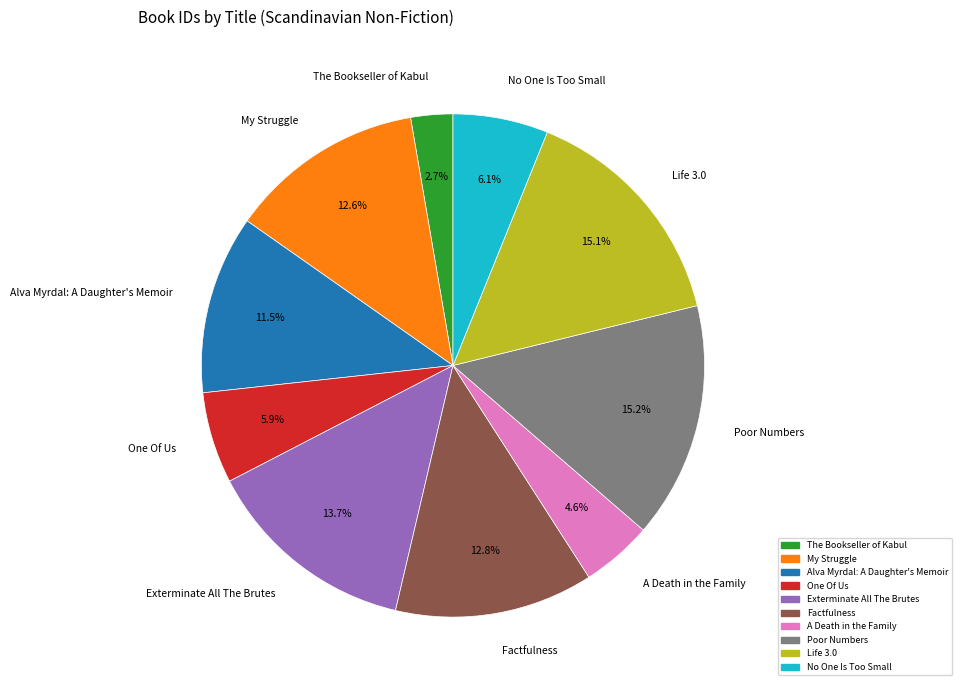

Which has a higher value, Exterminate All The Brutes or My Struggle?

Exterminate All The Brutes